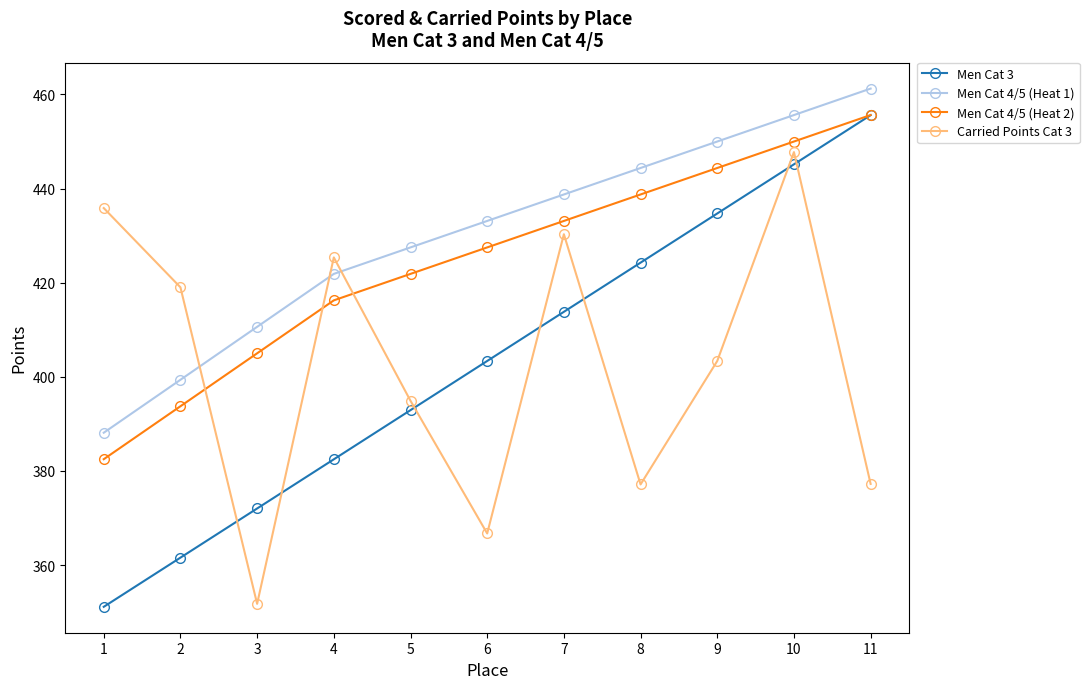

What is the spread (max minus min) of values at 7?

24.9